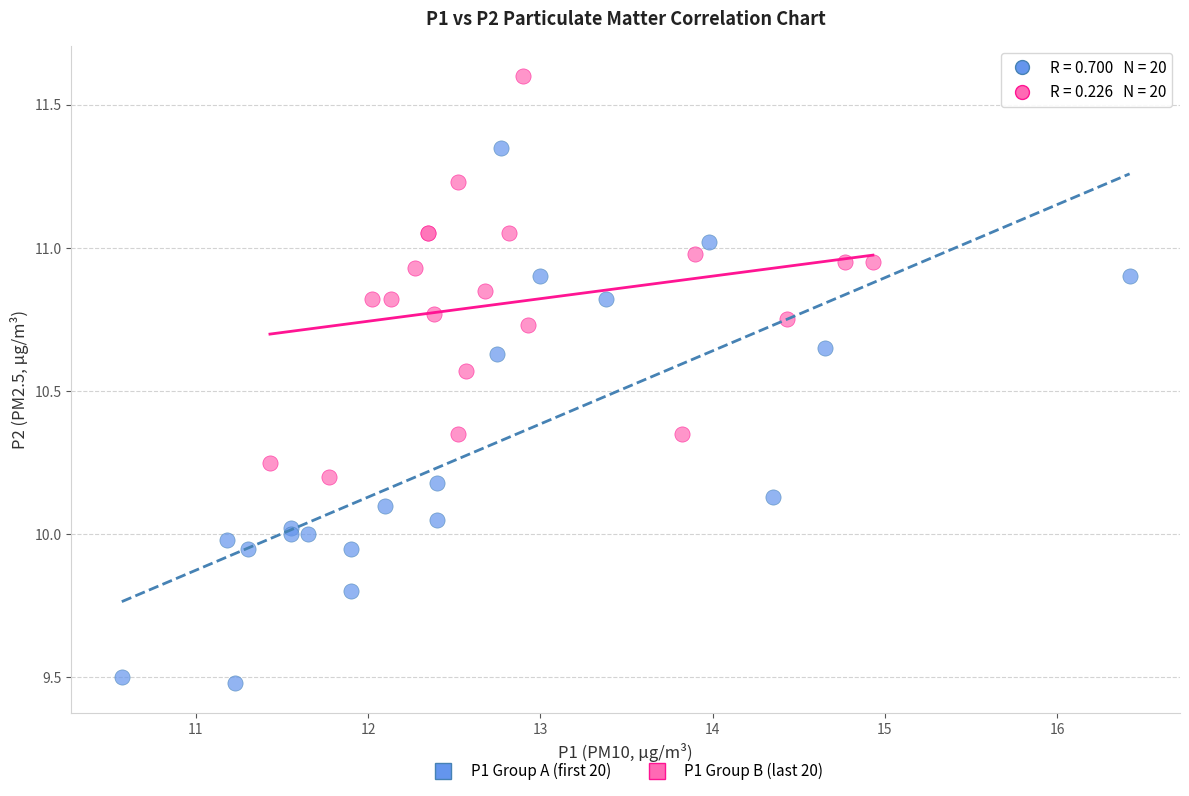

Which series reaches the minimum Y coordinate?

P1 Group A (first 20)